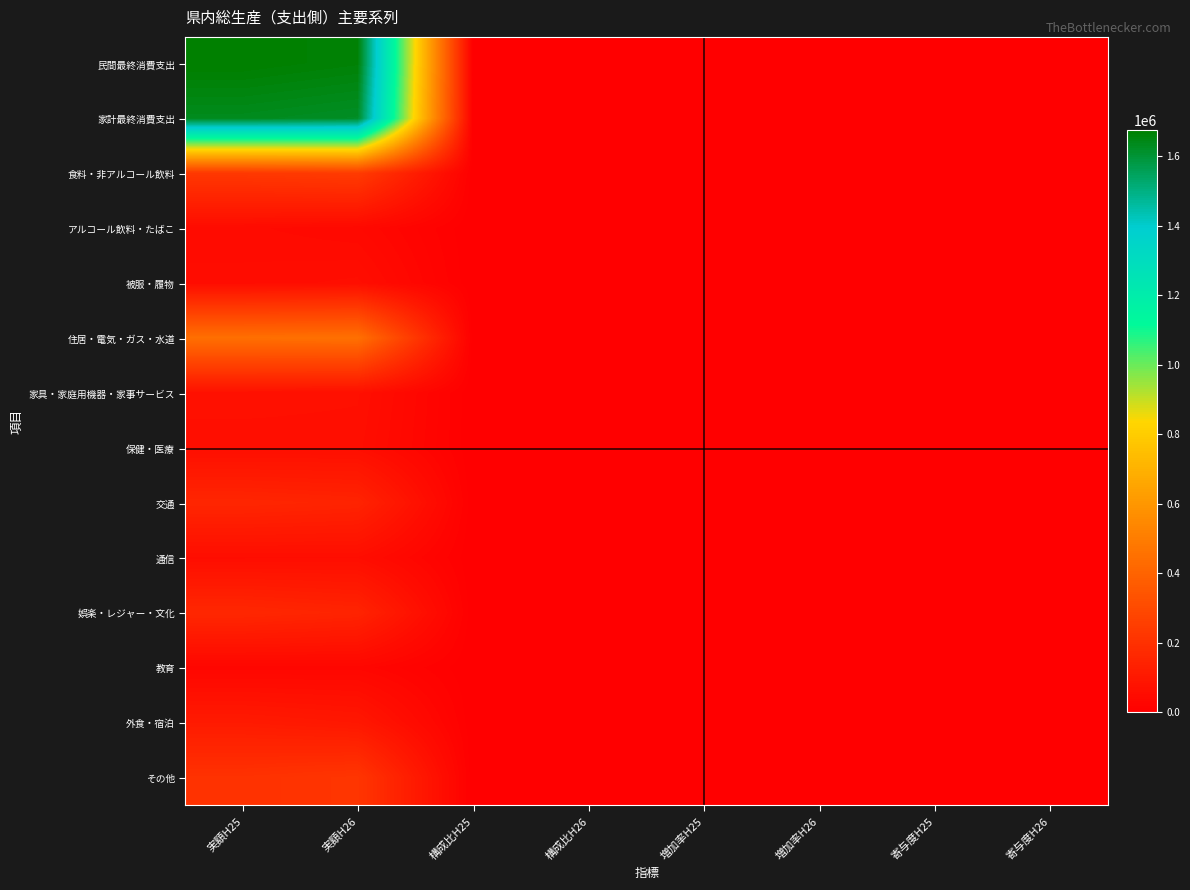

Reading left to right, list all the values displayed in this chart.

民間最終消費支出: 実額H25=1675357.0	実額H26=1663685.0	構成比H25=56.8	構成比H26=55.2	増加率H25=3.2	増加率H26=-0.7	寄与度H25=1.9	寄与度H26=-0.4
家計最終消費支出: 実額H25=1632565.0	実額H26=1621508.0	構成比H25=55.4	構成比H26=53.8	増加率H25=3.1	増加率H26=-0.7	寄与度H25=1.8	寄与度H26=-0.4
食料・非アルコール飲料: 実額H25=229770.0	実額H26=242337.0	構成比H25=7.8	構成比H26=8.0	増加率H25=2.6	増加率H26=5.5	寄与度H25=0.2	寄与度H26=0.4
アルコール飲料・たばこ: 実額H25=47563.0	実額H26=39947.0	構成比H25=1.6	構成比H26=1.3	増加率H25=4.7	増加率H26=-16.0	寄与度H25=0.1	寄与度H26=-0.3
被服・履物: 実額H25=55131.0	実額H26=61066.0	構成比H25=1.9	構成比H26=2.0	増加率H25=5.2	増加率H26=10.8	寄与度H25=0.1	寄与度H26=0.2
住居・電気・ガス・水道: 実額H25=448634.0	実額H26=452064.0	構成比H25=15.2	構成比H26=15.0	増加率H25=1.5	増加率H26=0.8	寄与度H25=0.2	寄与度H26=0.1
家具・家庭用機器・家事サービス: 実額H25=69757.0	実額H26=66629.0	構成比H25=2.4	構成比H26=2.2	増加率H25=13.0	増加率H26=-4.5	寄与度H25=0.3	寄与度H26=-0.1
保健・医療: 実額H25=60755.0	実額H26=61414.0	構成比H25=2.1	構成比H26=2.0	増加率H25=1.8	増加率H26=1.1	寄与度H25=0.0	寄与度H26=0.0
交通: 実額H25=157056.0	実額H26=146136.0	構成比H25=5.3	構成比H26=4.9	増加率H25=5.3	増加率H26=-7.0	寄与度H25=0.3	寄与度H26=-0.4
通信: 実額H25=57222.0	実額H26=58043.0	構成比H25=1.9	構成比H26=1.9	増加率H25=5.8	増加率H26=1.4	寄与度H25=0.1	寄与度H26=0.0
娯楽・レジャー・文化: 実額H25=162738.0	実額H26=147229.0	構成比H25=5.5	構成比H26=4.9	増加率H25=3.6	増加率H26=-9.5	寄与度H25=0.2	寄与度H26=-0.5
教育: 実額H25=28951.0	実額H26=30361.0	構成比H25=1.0	構成比H26=1.0	増加率H25=-3.7	増加率H26=4.9	寄与度H25=-0.0	寄与度H26=0.1
外食・宿泊: 実額H25=110626.0	実額H26=96916.0	構成比H25=3.8	構成比H26=3.2	増加率H25=5.9	増加率H26=-12.4	寄与度H25=0.2	寄与度H26=-0.5
その他: 実額H25=204362.0	実額H26=219364.0	構成比H25=6.9	構成比H26=7.3	増加率H25=0.7	増加率H26=7.3	寄与度H25=0.1	寄与度H26=0.5